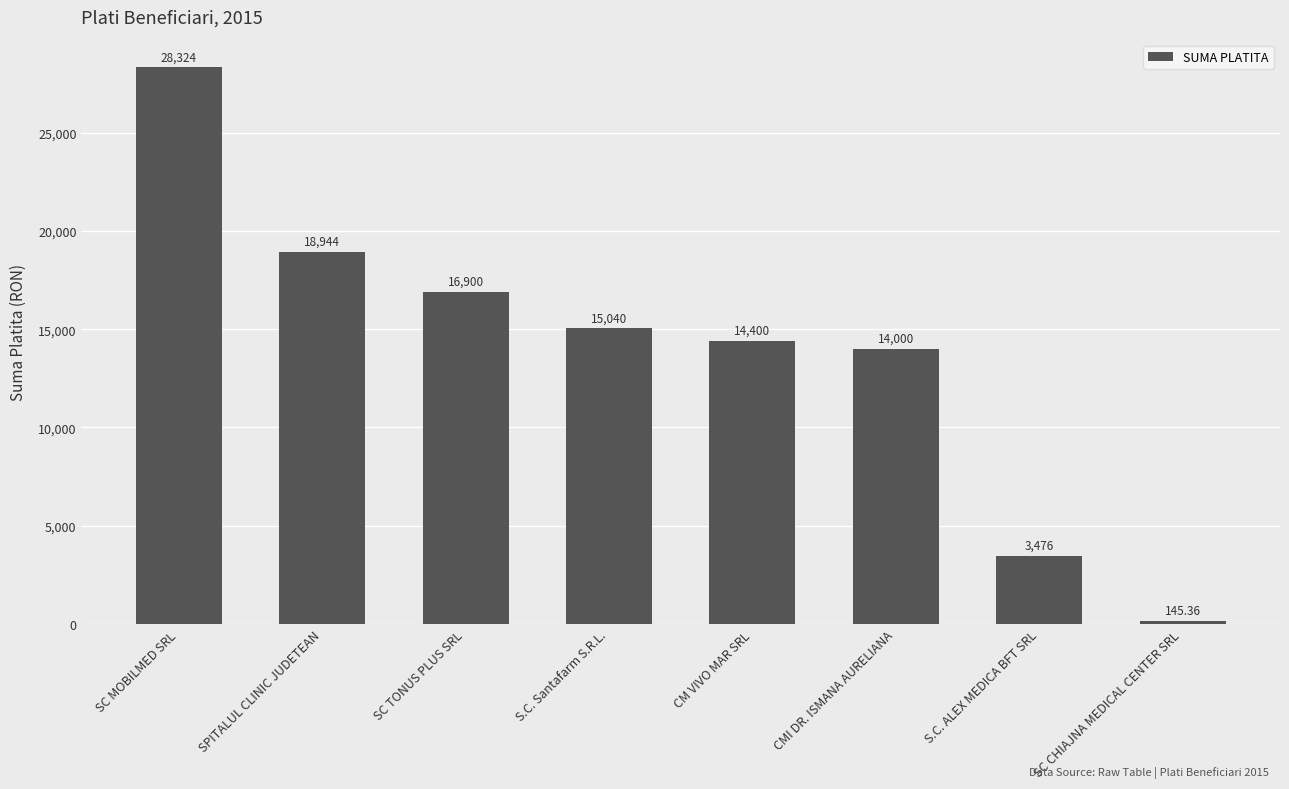

Count the number of categories in the chart.

8